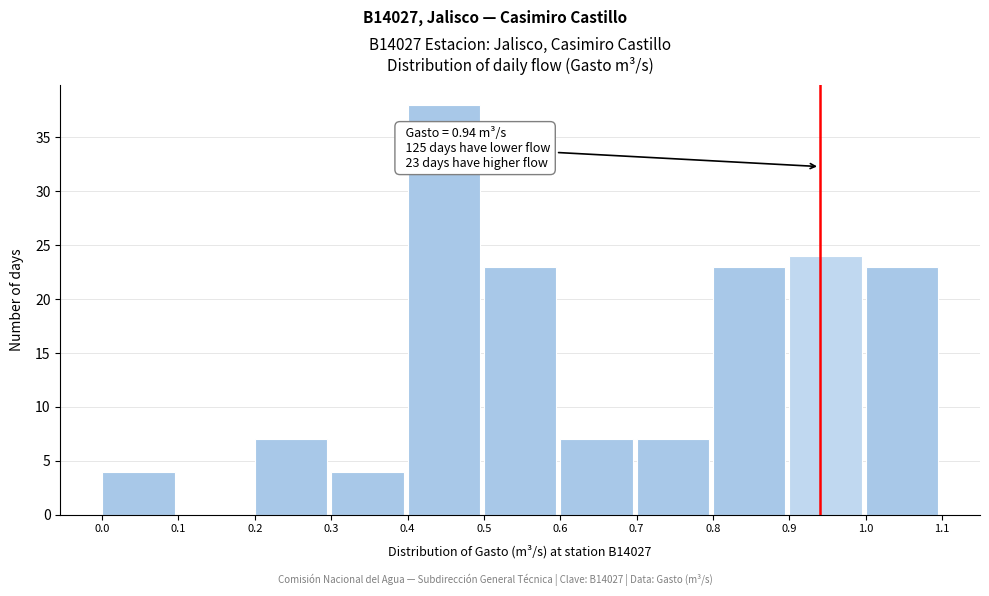

Which range on the x-axis has the tallest bar?

0.4 to 0.5